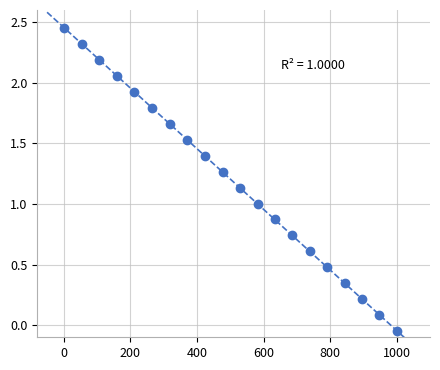

What is the range of X values (max minus min)?

1000.0